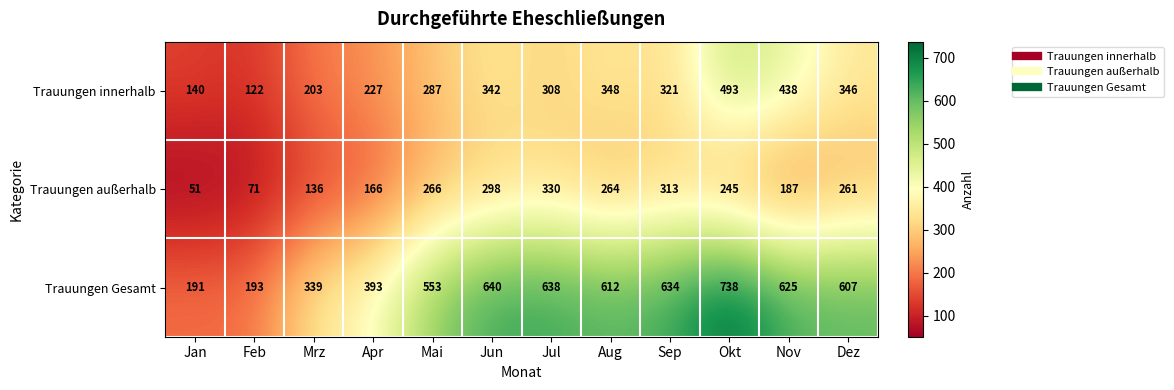

Between Jan and Apr, which series saw the biggest shift?

Trauungen Gesamt